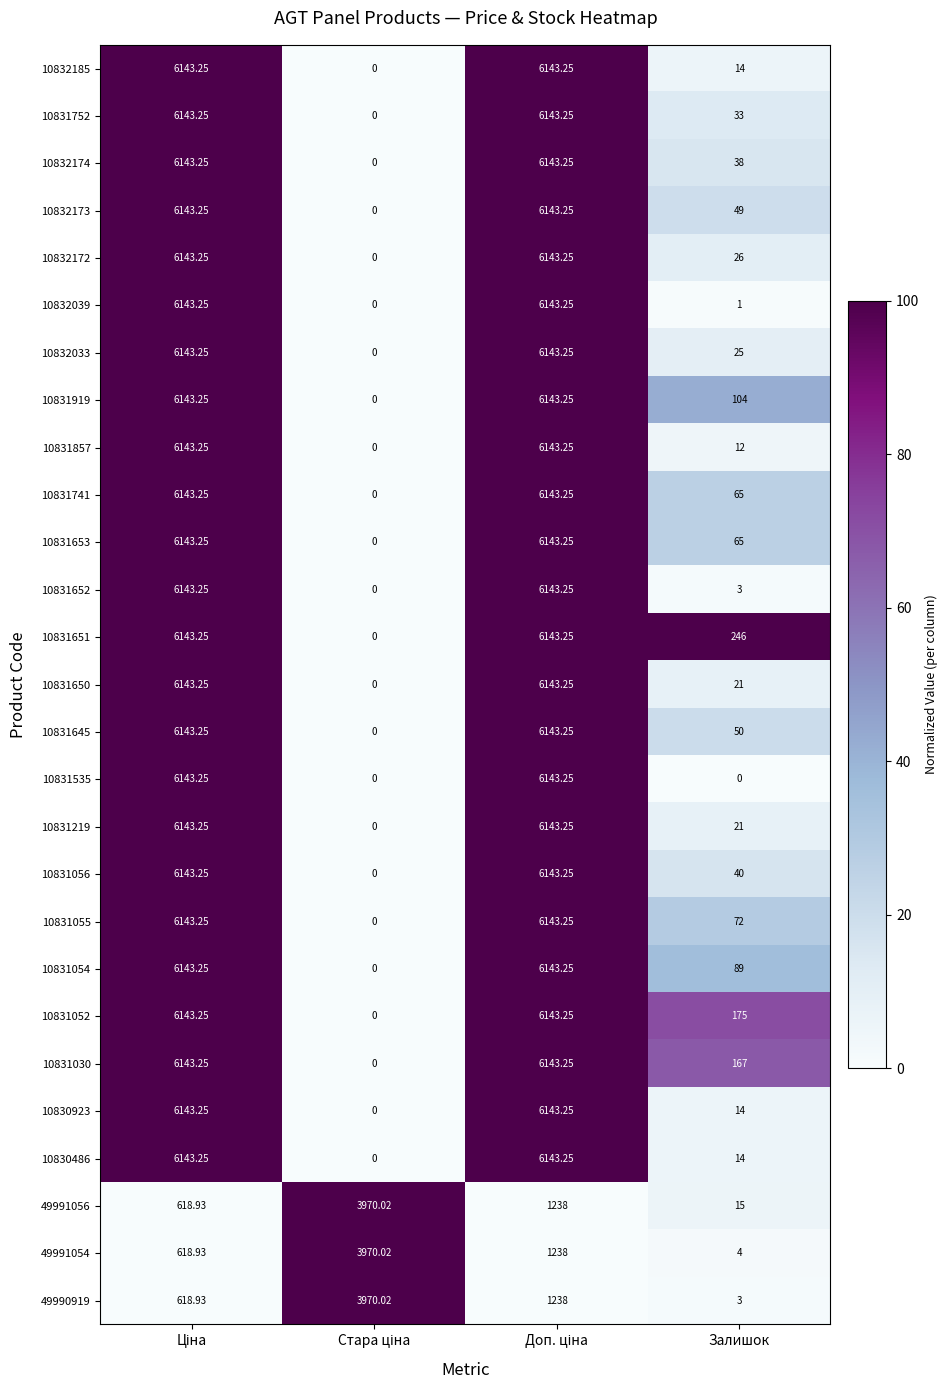

At which label is 10831030 closest to 3071?

Залишок